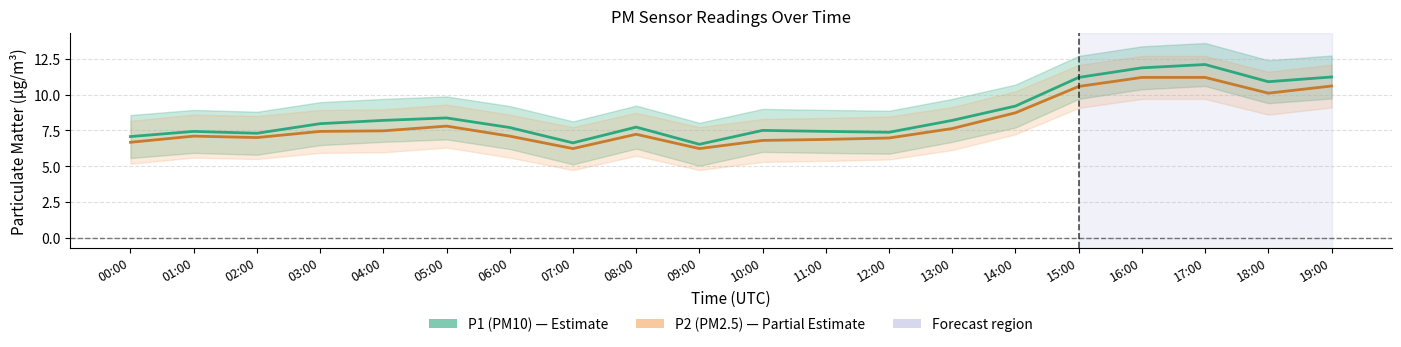

Rank the series at 03:00 from lowest to highest value.

P2_lower, P1_lower, P2, P1, P2_upper, P1_upper